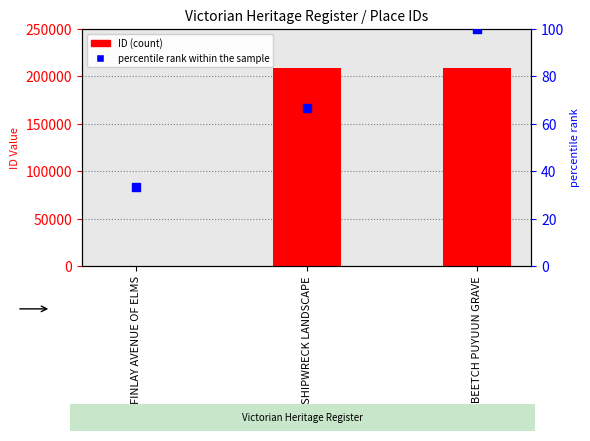

At which category is the sum across all series the highest?

WOMBEETCH PUYUUN GRAVE